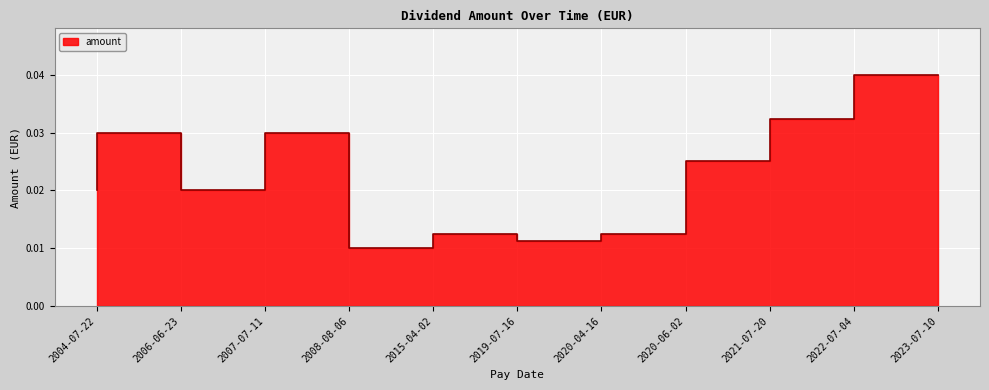

Which category has the highest value across all series?

2023-07-10